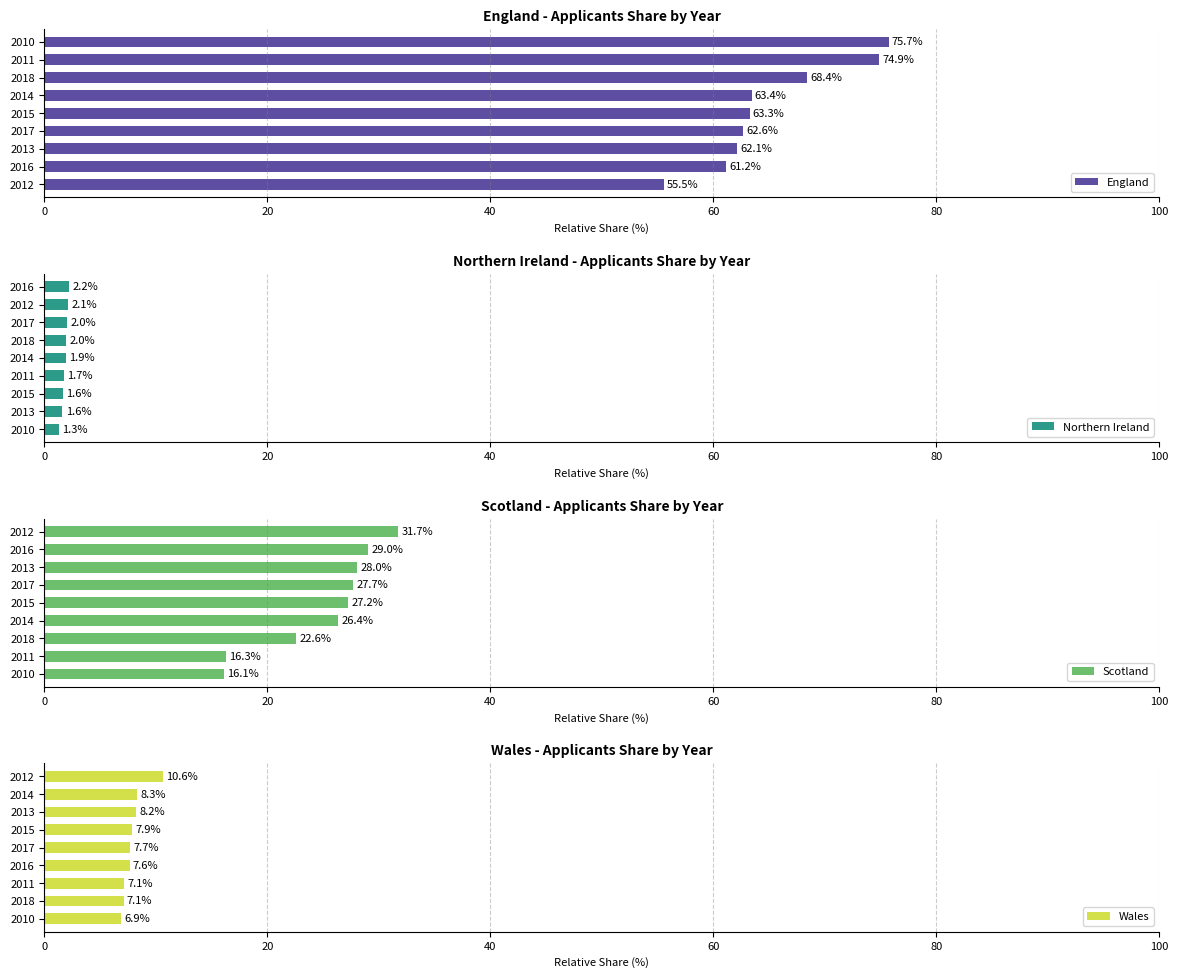

What is the sum of the England values at 2015 and 2017?

125.9